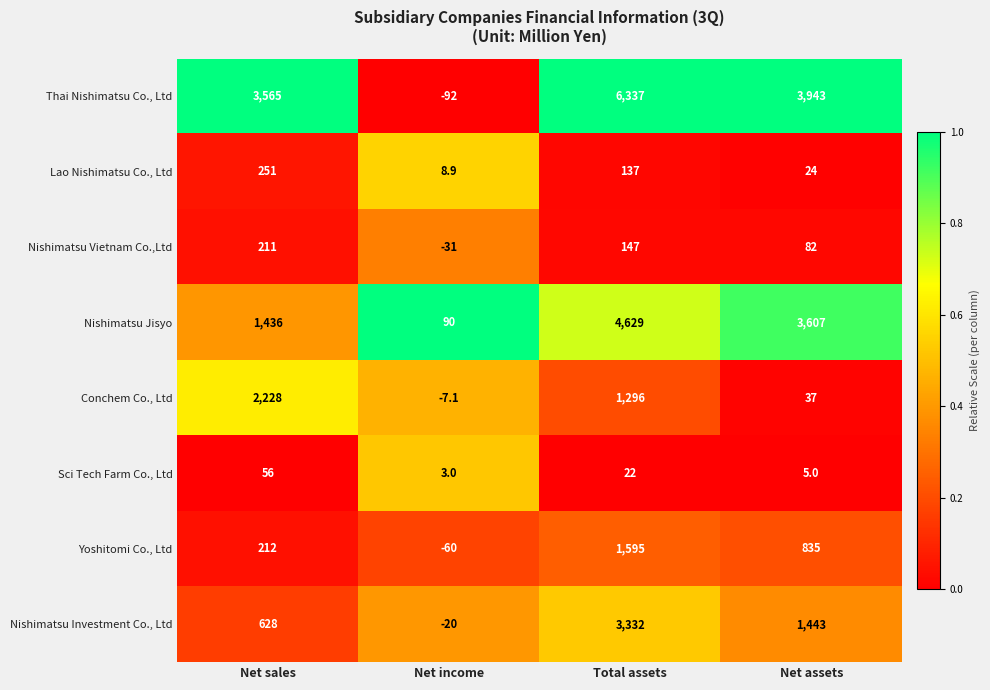

What is the difference between the highest and lowest values at Net income?

182.0